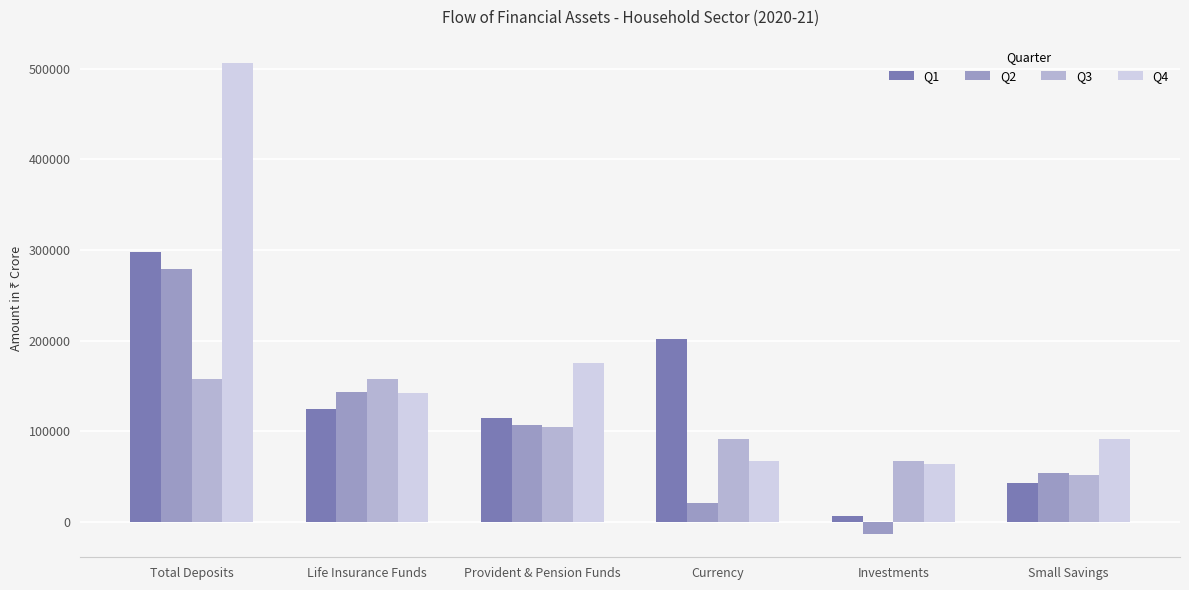

Which category has the lowest value across all series?

Investments